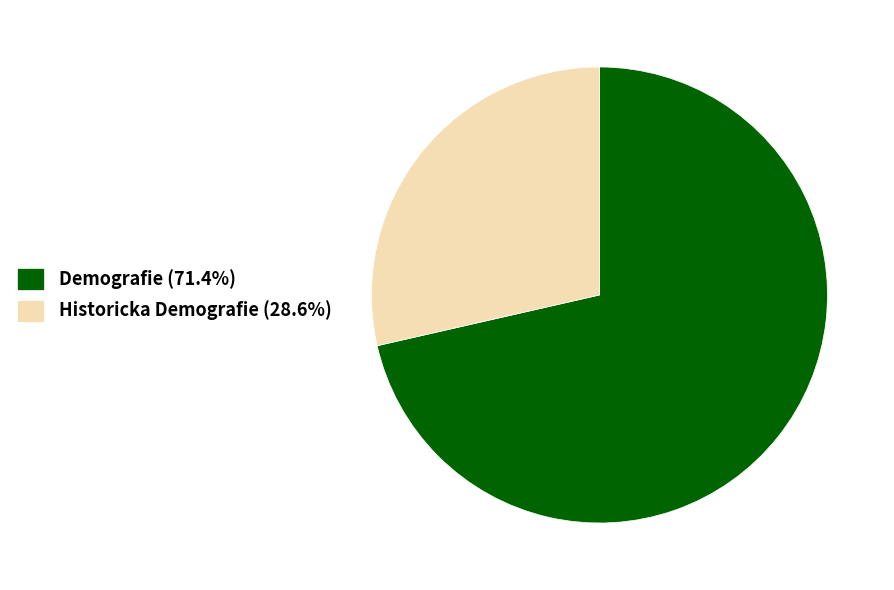

Do Demografie (71.4%) and Historicka Demografie (28.6%) together represent more than half of the pie?

Yes